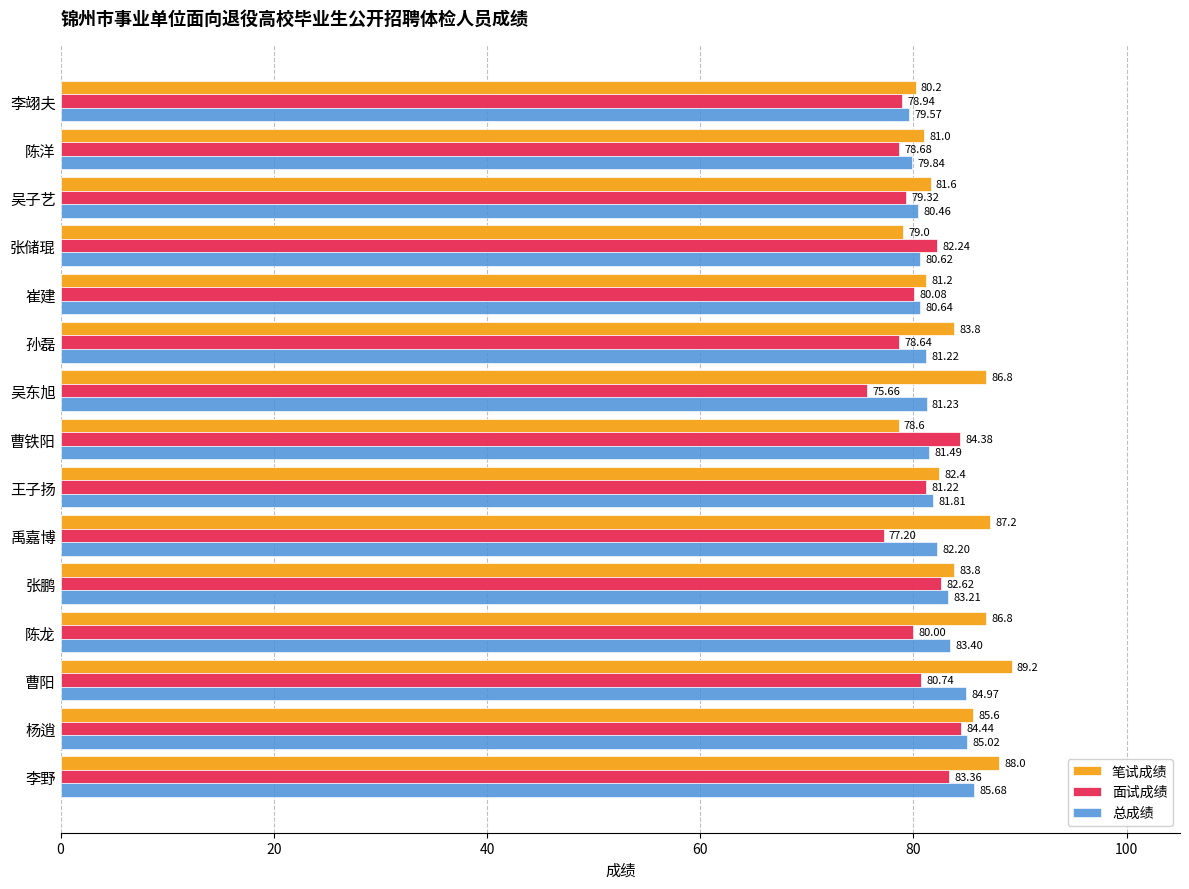

Which category has the lowest value across all series?

吴东旭